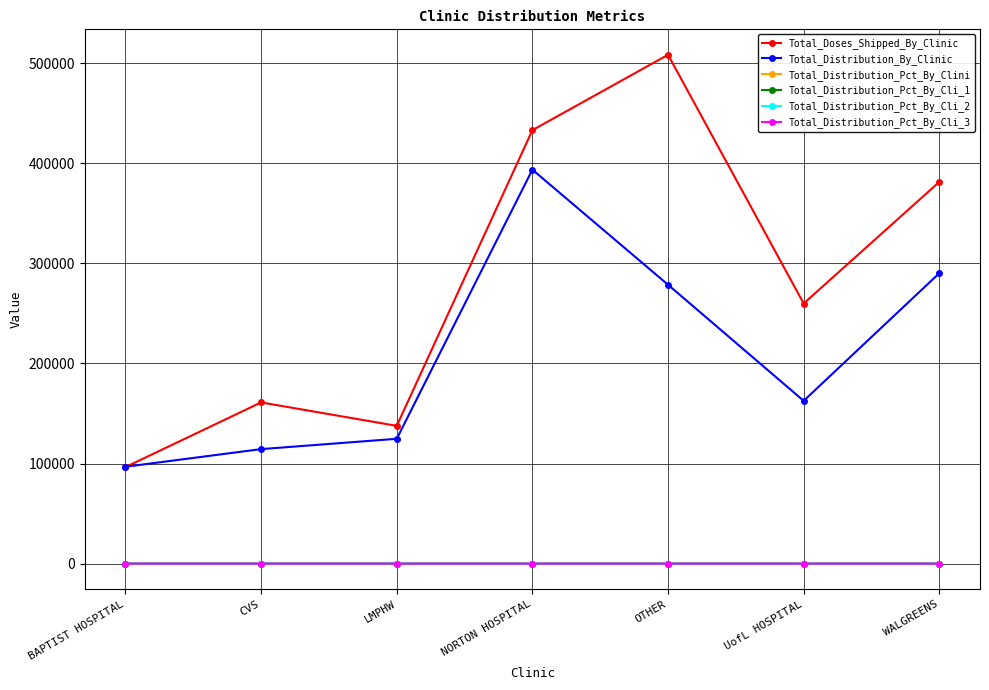

What is the value of the Total_Distribution_Pct_By_Clini point at the 7th from the left?

76.1